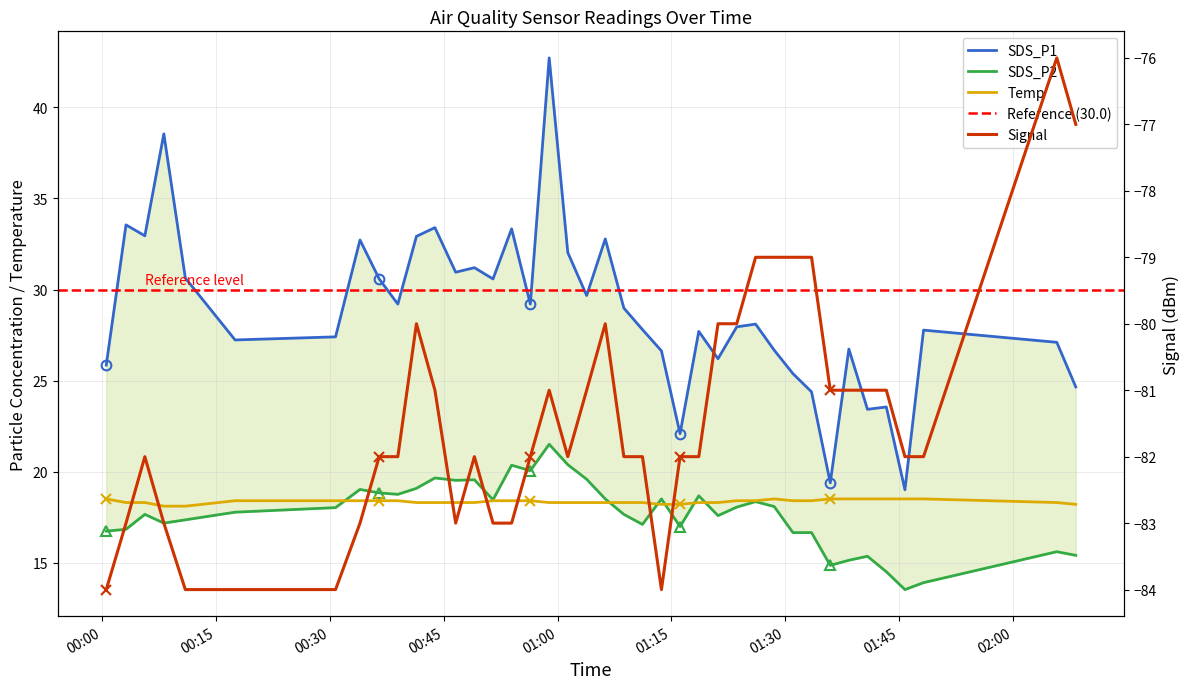

Reading left to right, list all the values displayed in this chart.

SDS_P1: 2021/07/09 00:00:34=25.9	2021/07/09 00:03:10=33.5	2021/07/09 00:05:39=33.0	2021/07/09 00:08:09=38.5	2021/07/09 00:10:59=30.6	2021/07/09 00:17:32=27.2	2021/07/09 00:30:46=27.4	2021/07/09 00:33:59=32.7	2021/07/09 00:36:31=30.6	2021/07/09 00:38:58=29.2	2021/07/09 00:41:25=32.9	2021/07/09 00:43:51=33.4	2021/07/09 00:46:35=30.9	2021/07/09 00:49:03=31.2	2021/07/09 00:51:30=30.6	2021/07/09 00:53:57=33.3	2021/07/09 00:56:25=29.2	2021/07/09 00:58:54=42.7	2021/07/09 01:01:21=32.0	2021/07/09 01:03:50=29.7	2021/07/09 01:06:17=32.8	2021/07/09 01:08:44=29.0	2021/07/09 01:11:11=27.8	2021/07/09 01:13:41=26.6	2021/07/09 01:16:08=22.1	2021/07/09 01:18:36=27.7	2021/07/09 01:21:08=26.2	2021/07/09 01:23:36=27.9	2021/07/09 01:26:05=28.1	2021/07/09 01:28:32=26.7	2021/07/09 01:31:00=25.4	2021/07/09 01:33:27=24.4	2021/07/09 01:35:55=19.4	2021/07/09 01:38:22=26.7	2021/07/09 01:40:49=23.4	2021/07/09 01:43:18=23.6	2021/07/09 01:45:45=19.0	2021/07/09 01:48:12=27.8	2021/07/09 02:05:45=27.1	2021/07/09 02:08:15=24.6
SDS_P2: 2021/07/09 00:00:34=16.7	2021/07/09 00:03:10=16.8	2021/07/09 00:05:39=17.6	2021/07/09 00:08:09=17.2	2021/07/09 00:10:59=17.4	2021/07/09 00:17:32=17.8	2021/07/09 00:30:46=18.0	2021/07/09 00:33:59=19.0	2021/07/09 00:36:31=18.8	2021/07/09 00:38:58=18.8	2021/07/09 00:41:25=19.1	2021/07/09 00:43:51=19.6	2021/07/09 00:46:35=19.5	2021/07/09 00:49:03=19.6	2021/07/09 00:51:30=18.4	2021/07/09 00:53:57=20.4	2021/07/09 00:56:25=20.1	2021/07/09 00:58:54=21.5	2021/07/09 01:01:21=20.4	2021/07/09 01:03:50=19.6	2021/07/09 01:06:17=18.5	2021/07/09 01:08:44=17.6	2021/07/09 01:11:11=17.1	2021/07/09 01:13:41=18.5	2021/07/09 01:16:08=17.0	2021/07/09 01:18:36=18.7	2021/07/09 01:21:08=17.6	2021/07/09 01:23:36=18.1	2021/07/09 01:26:05=18.4	2021/07/09 01:28:32=18.1	2021/07/09 01:31:00=16.6	2021/07/09 01:33:27=16.6	2021/07/09 01:35:55=14.8	2021/07/09 01:38:22=15.1	2021/07/09 01:40:49=15.3	2021/07/09 01:43:18=14.5	2021/07/09 01:45:45=13.5	2021/07/09 01:48:12=13.9	2021/07/09 02:05:45=15.6	2021/07/09 02:08:15=15.4
Temp: 2021/07/09 00:00:34=18.5	2021/07/09 00:03:10=18.3	2021/07/09 00:05:39=18.3	2021/07/09 00:08:09=18.1	2021/07/09 00:10:59=18.1	2021/07/09 00:17:32=18.4	2021/07/09 00:30:46=18.4	2021/07/09 00:33:59=18.4	2021/07/09 00:36:31=18.4	2021/07/09 00:38:58=18.4	2021/07/09 00:41:25=18.3	2021/07/09 00:43:51=18.3	2021/07/09 00:46:35=18.3	2021/07/09 00:49:03=18.3	2021/07/09 00:51:30=18.4	2021/07/09 00:53:57=18.4	2021/07/09 00:56:25=18.4	2021/07/09 00:58:54=18.3	2021/07/09 01:01:21=18.3	2021/07/09 01:03:50=18.3	2021/07/09 01:06:17=18.3	2021/07/09 01:08:44=18.3	2021/07/09 01:11:11=18.3	2021/07/09 01:13:41=18.2	2021/07/09 01:16:08=18.2	2021/07/09 01:18:36=18.3	2021/07/09 01:21:08=18.3	2021/07/09 01:23:36=18.4	2021/07/09 01:26:05=18.4	2021/07/09 01:28:32=18.5	2021/07/09 01:31:00=18.4	2021/07/09 01:33:27=18.4	2021/07/09 01:35:55=18.5	2021/07/09 01:38:22=18.5	2021/07/09 01:40:49=18.5	2021/07/09 01:43:18=18.5	2021/07/09 01:45:45=18.5	2021/07/09 01:48:12=18.5	2021/07/09 02:05:45=18.3	2021/07/09 02:08:15=18.2
Signal: 2021/07/09 00:00:34=-84.0	2021/07/09 00:03:10=-83.0	2021/07/09 00:05:39=-82.0	2021/07/09 00:08:09=-83.0	2021/07/09 00:10:59=-84.0	2021/07/09 00:17:32=-84.0	2021/07/09 00:30:46=-84.0	2021/07/09 00:33:59=-83.0	2021/07/09 00:36:31=-82.0	2021/07/09 00:38:58=-82.0	2021/07/09 00:41:25=-80.0	2021/07/09 00:43:51=-81.0	2021/07/09 00:46:35=-83.0	2021/07/09 00:49:03=-82.0	2021/07/09 00:51:30=-83.0	2021/07/09 00:53:57=-83.0	2021/07/09 00:56:25=-82.0	2021/07/09 00:58:54=-81.0	2021/07/09 01:01:21=-82.0	2021/07/09 01:03:50=-81.0	2021/07/09 01:06:17=-80.0	2021/07/09 01:08:44=-82.0	2021/07/09 01:11:11=-82.0	2021/07/09 01:13:41=-84.0	2021/07/09 01:16:08=-82.0	2021/07/09 01:18:36=-82.0	2021/07/09 01:21:08=-80.0	2021/07/09 01:23:36=-80.0	2021/07/09 01:26:05=-79.0	2021/07/09 01:28:32=-79.0	2021/07/09 01:31:00=-79.0	2021/07/09 01:33:27=-79.0	2021/07/09 01:35:55=-81.0	2021/07/09 01:38:22=-81.0	2021/07/09 01:40:49=-81.0	2021/07/09 01:43:18=-81.0	2021/07/09 01:45:45=-82.0	2021/07/09 01:48:12=-82.0	2021/07/09 02:05:45=-76.0	2021/07/09 02:08:15=-77.0